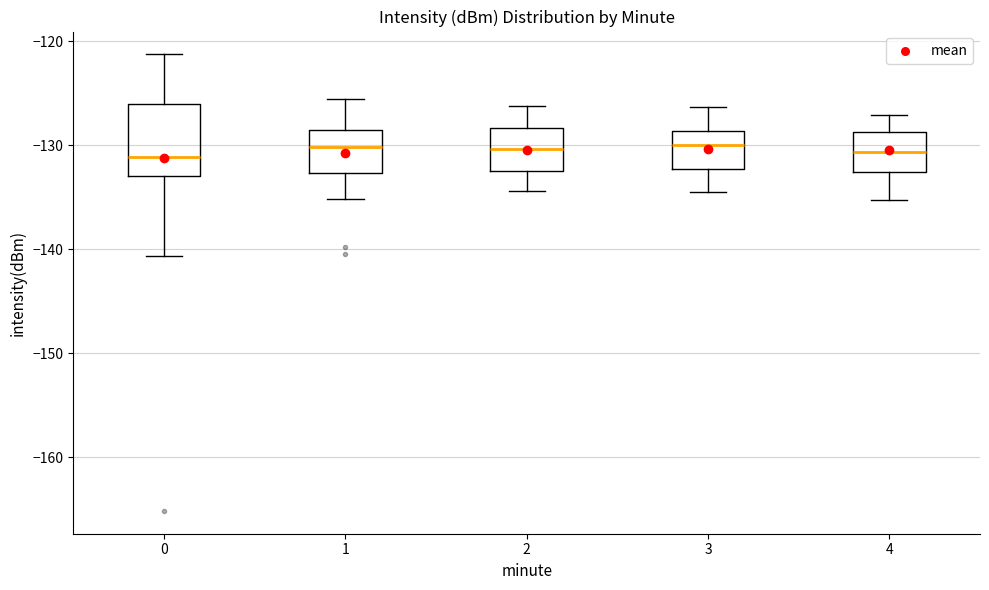

Reading left to right, transcribe this box plot: for each box, give where its median line is, the range the box spans, and where its two whiskers end, as read against the y-axis. The values are not printed on the chart, so give them approximately, as read against the axis.

0: median -131, box -133 to -126, whiskers -141 to -121
1: median -130, box -133 to -129, whiskers -135 to -126
2: median -130, box -133 to -128, whiskers -134 to -126
3: median -130, box -132 to -129, whiskers -134 to -126
4: median -131, box -133 to -129, whiskers -135 to -127